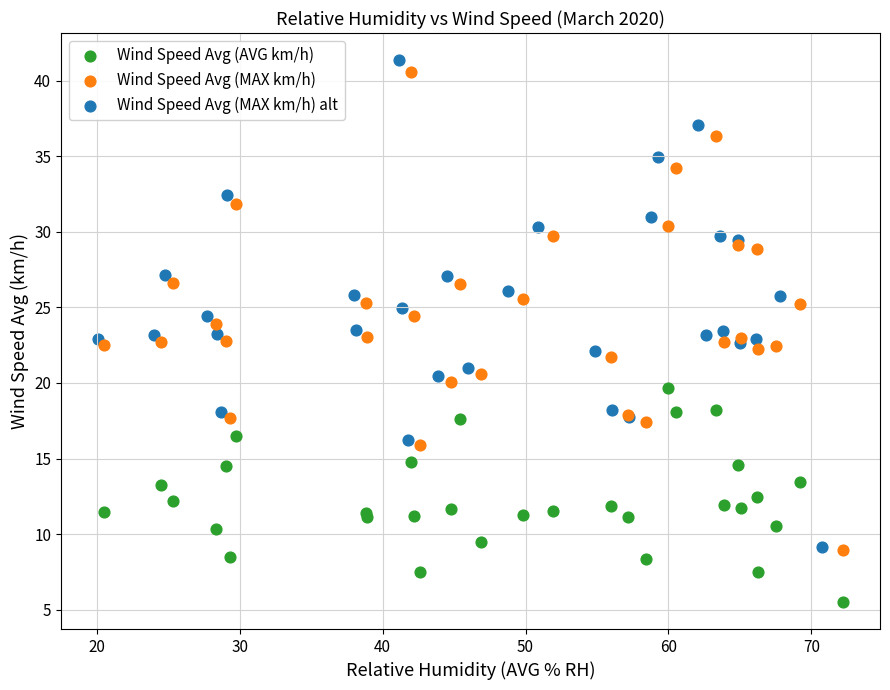

Which series contains the lowest Y value?

Wind Speed Avg (AVG km/h)